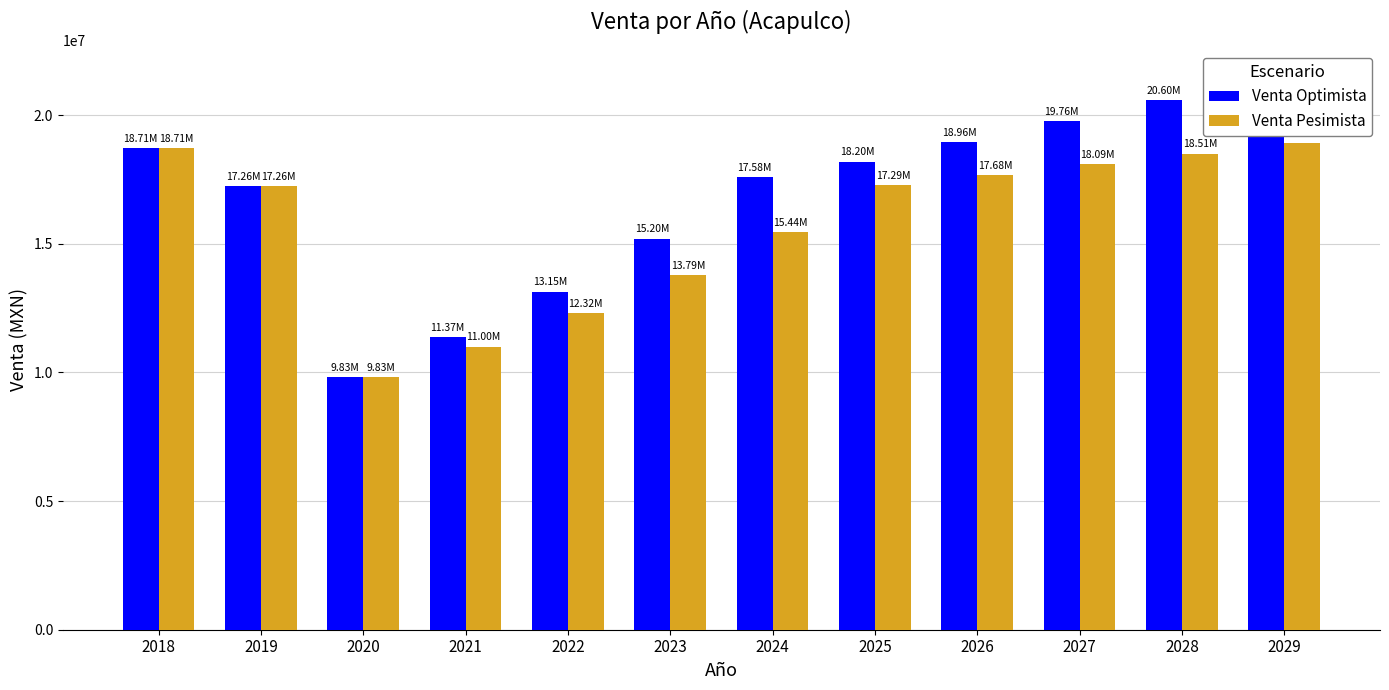

Rank the series at 2025 from highest to lowest value.

Venta Optimista, Venta Pesimista